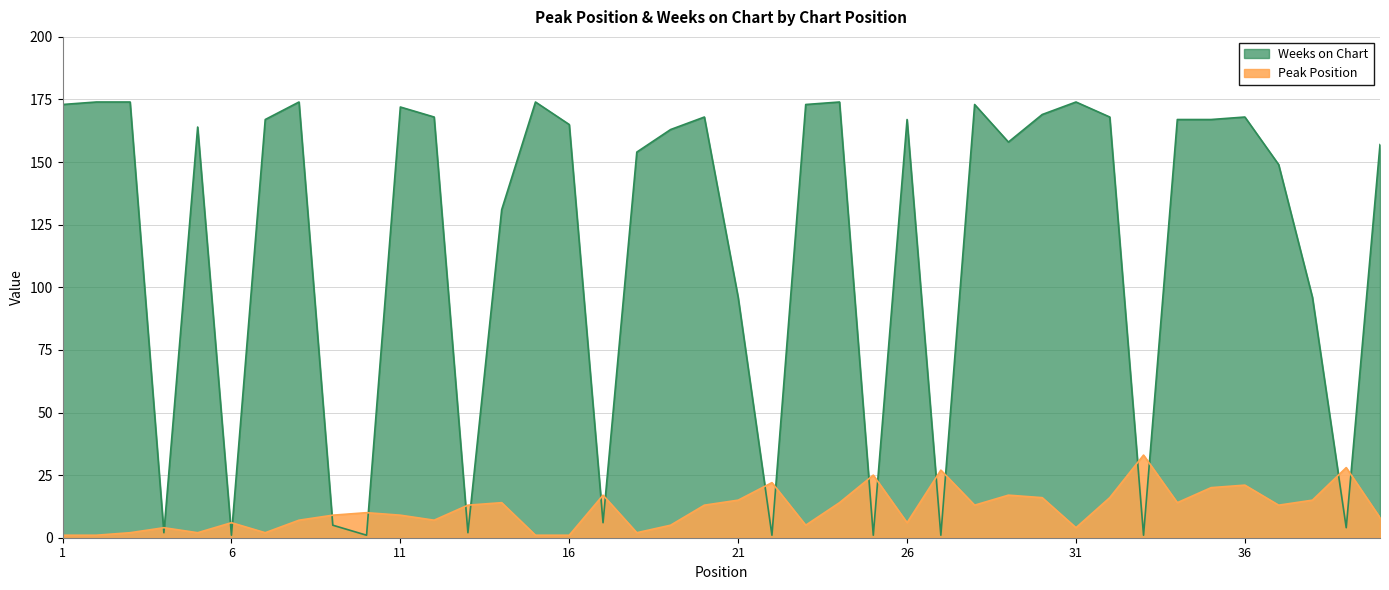

What is the sum of the Peak Position values at 36 and 22?

43